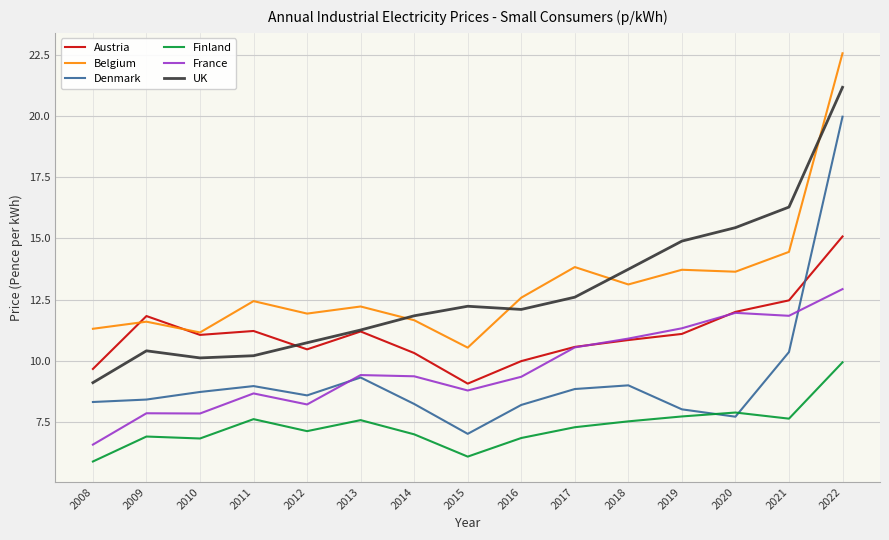

What is the total value across all series at 2021?

73.0